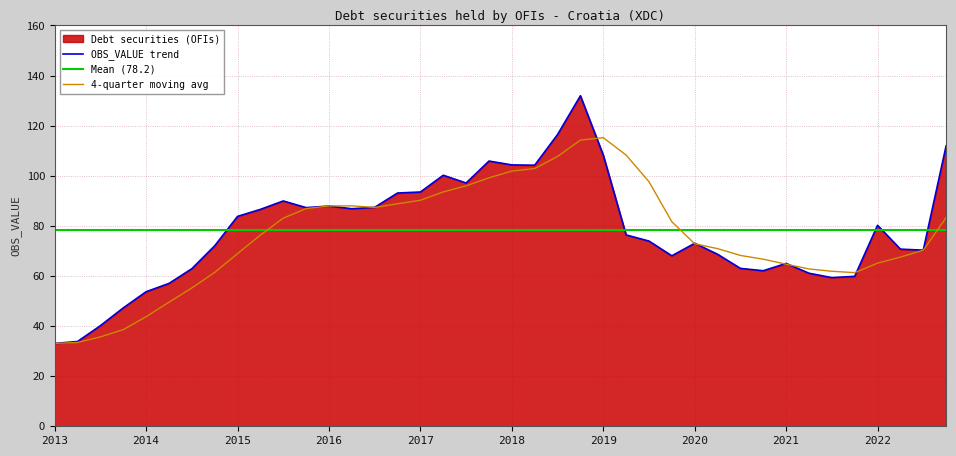

What is the difference between the second highest and minimum values?

83.4